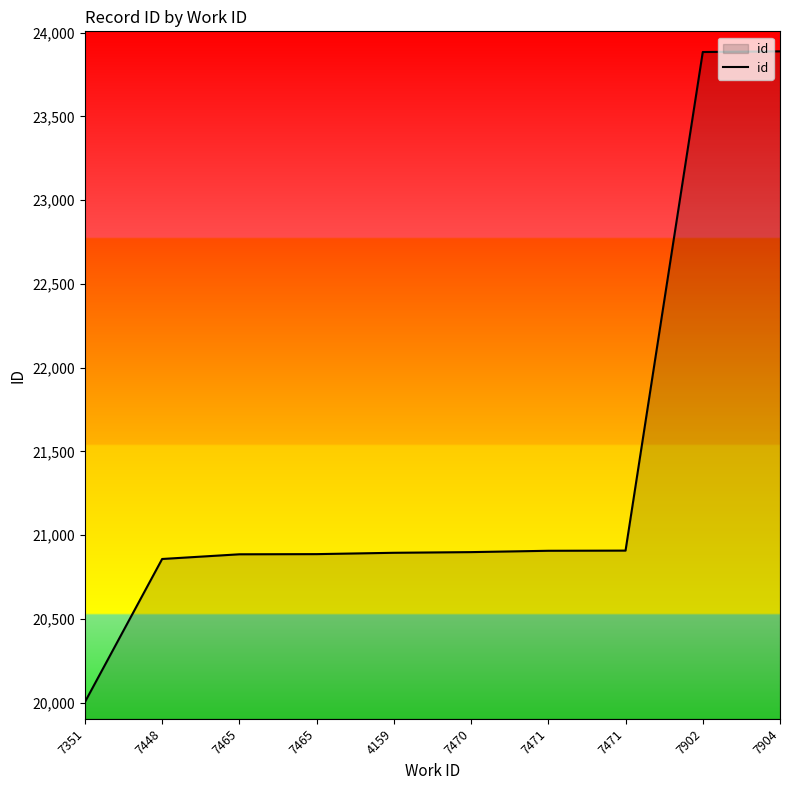

True or false: there are more than 2 points higher than both neighbors.

False